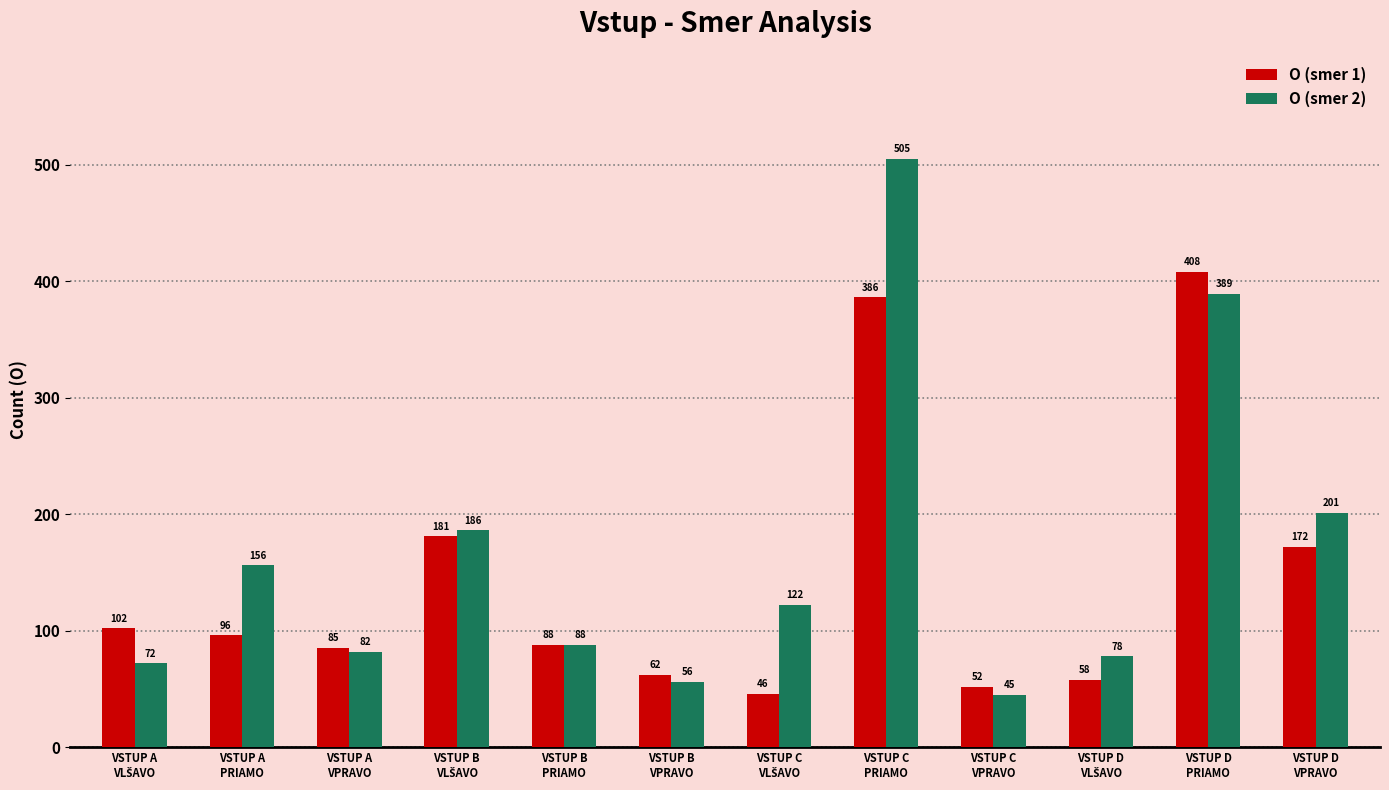

Which series has the largest range (max minus min)?

O (smer 2)